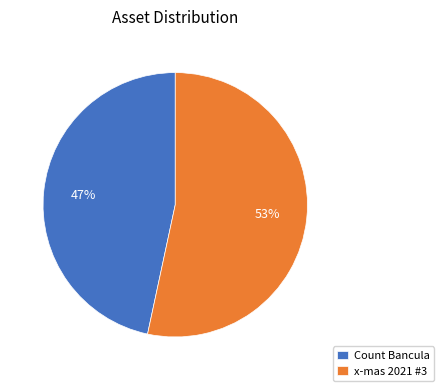

How many slices are in this pie chart?

2